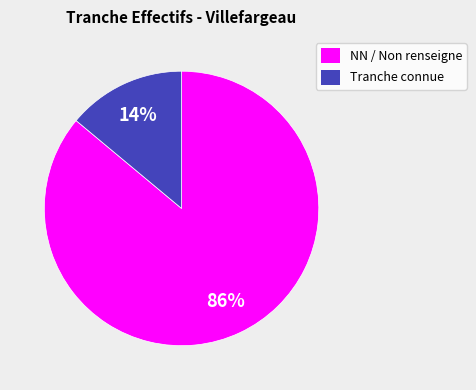

To the nearest percent, what percentage of the pie is NN / Non renseigne?

86%